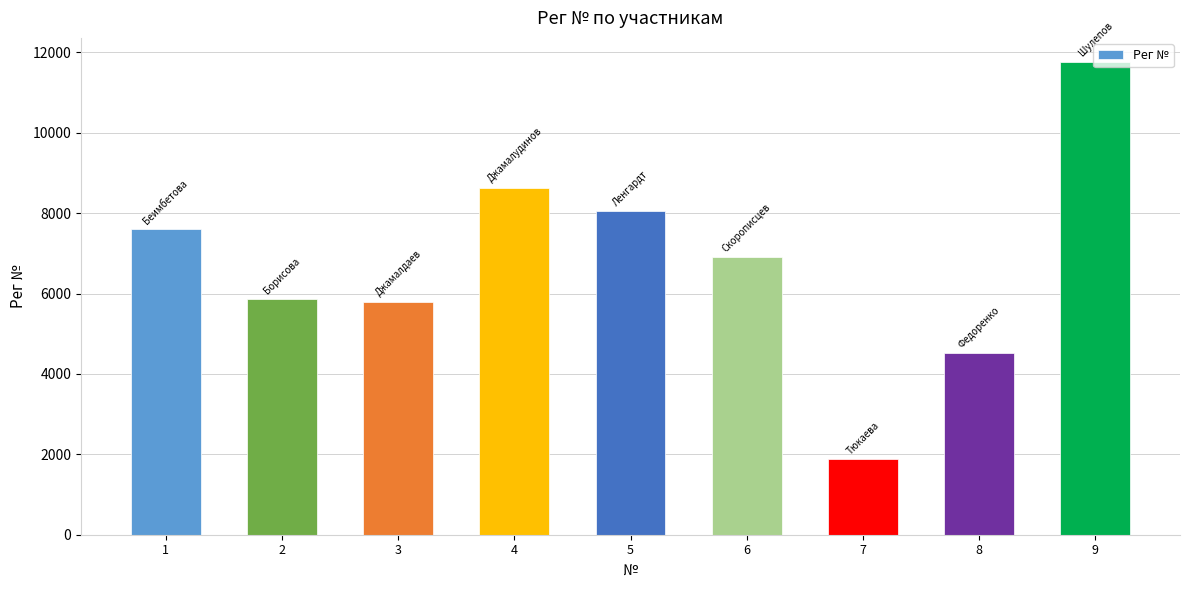

Is it true that the value at 4 is 8635?

True